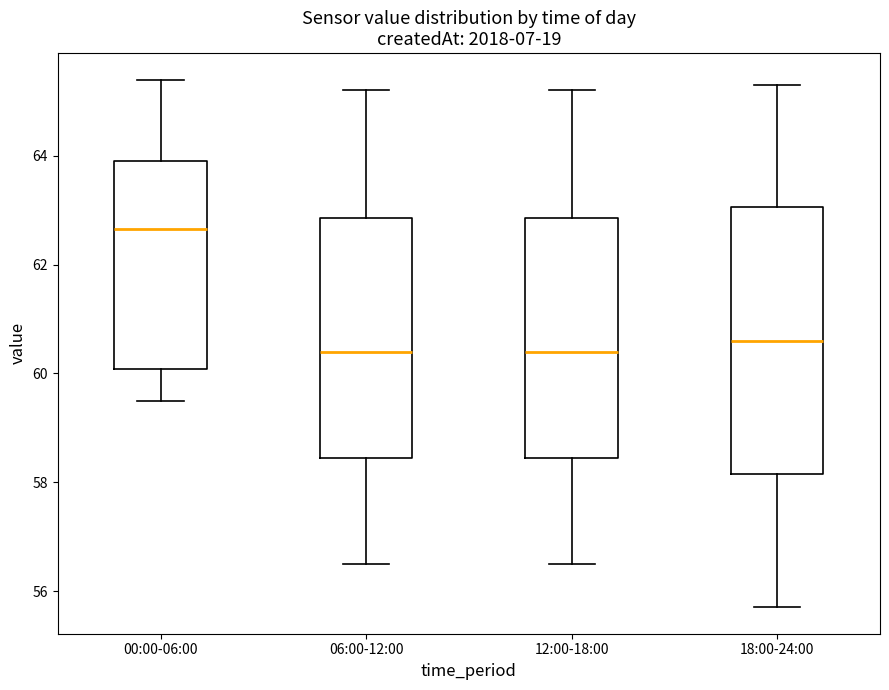

Reading left to right, transcribe this box plot: for each box, give where its median line is, the range the box spans, and where its two whiskers end, as read against the y-axis. The values are not printed on the chart, so give them approximately, as read against the axis.

00:00-06:00: median 62.6, box 60.0 to 64.0, whiskers 59.6 to 65.4
06:00-12:00: median 60.4, box 58.4 to 62.8, whiskers 56.6 to 65.2
12:00-18:00: median 60.4, box 58.4 to 62.8, whiskers 56.6 to 65.2
18:00-24:00: median 60.6, box 58.2 to 63.0, whiskers 55.8 to 65.4